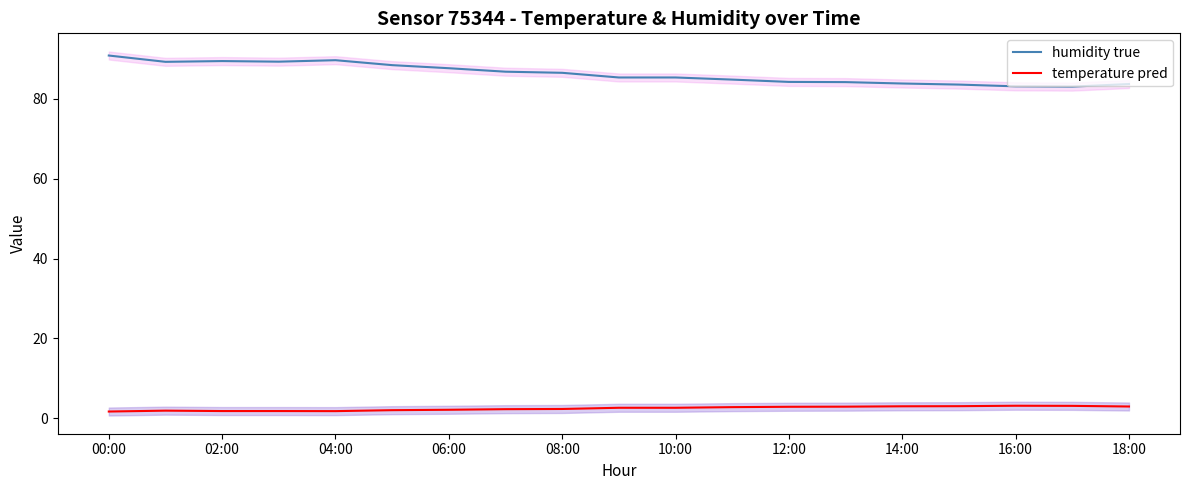

Which series has the largest range (max minus min)?

humidity true